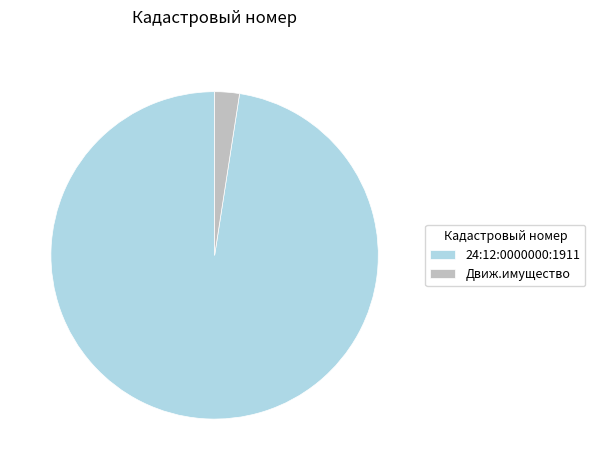

Between Движ.имущество and 24:12:0000000:1911, which is larger?

24:12:0000000:1911